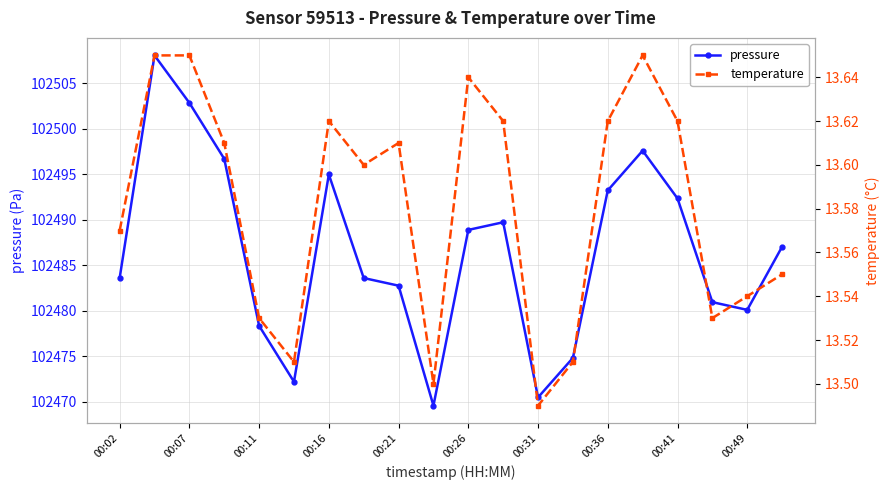

Reading left to right, what are all the values shown in this chart?

pressure: 102483.6	102508.1	102502.8	102496.7	102478.3	102472.2	102495.0	102483.6	102482.8	102469.6	102488.9	102489.7	102470.5	102474.8	102493.2	102497.6	102492.3	102480.9	102480.1	102487.0
temperature: 13.6	13.7	13.7	13.6	13.5	13.5	13.6	13.6	13.6	13.5	13.6	13.6	13.5	13.5	13.6	13.7	13.6	13.5	13.5	13.6